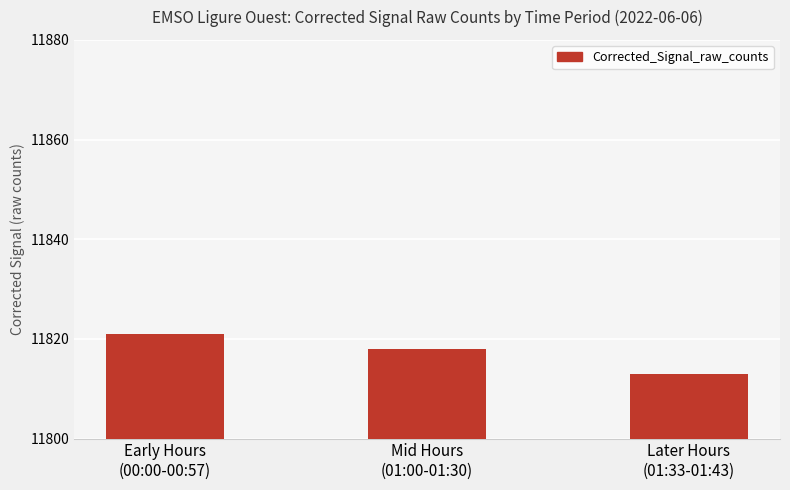

What is the approximate value at Later Hours
(01:33-01:43)?

11813